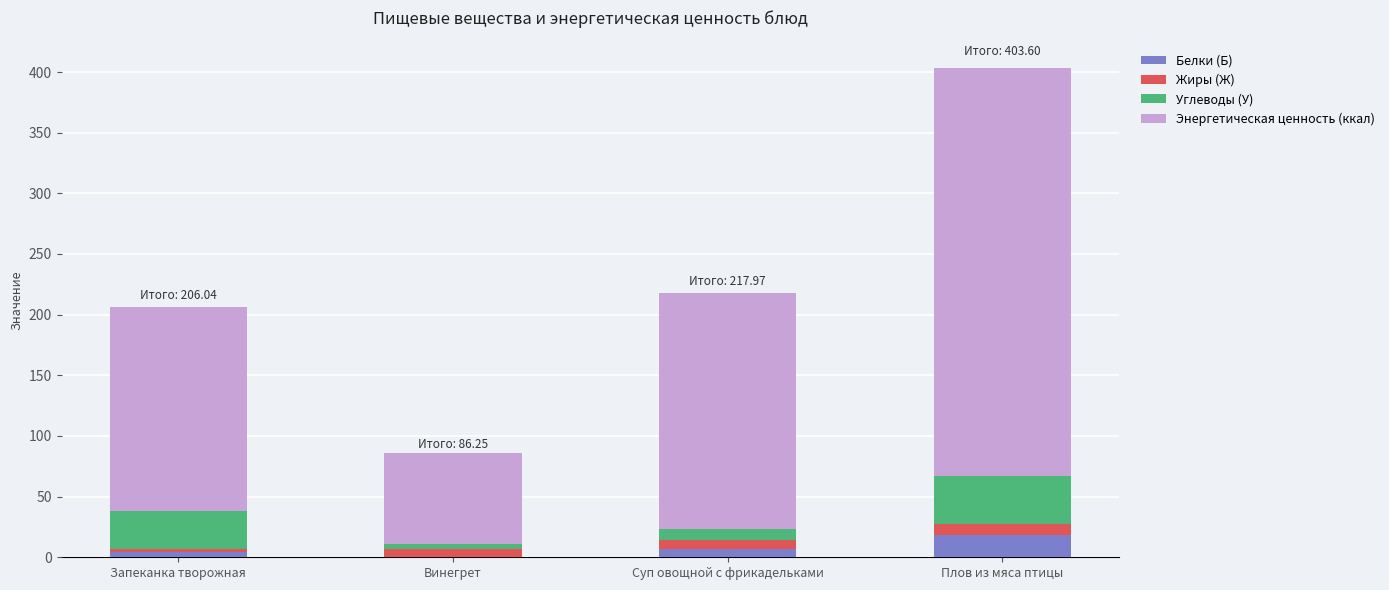

How many categories are shown in the chart?

4